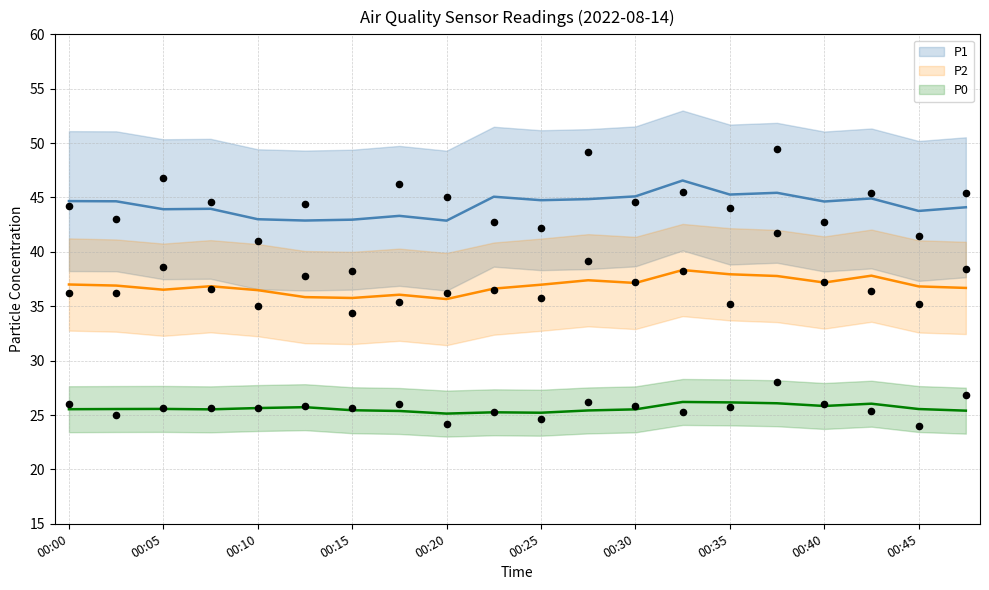

What is the total value across all series at 00:45?

100.8